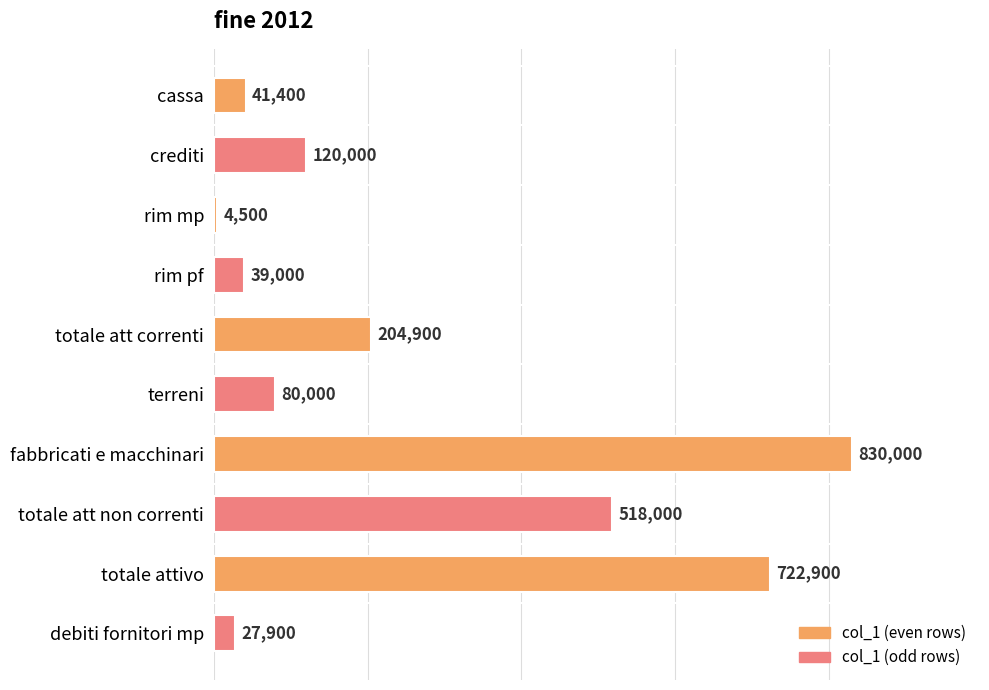

Rank the categories by value from highest to lowest.

fabbricati e macchinari, totale attivo, totale att non correnti, totale att correnti, crediti, terreni, cassa, rim pf, debiti fornitori mp, rim mp